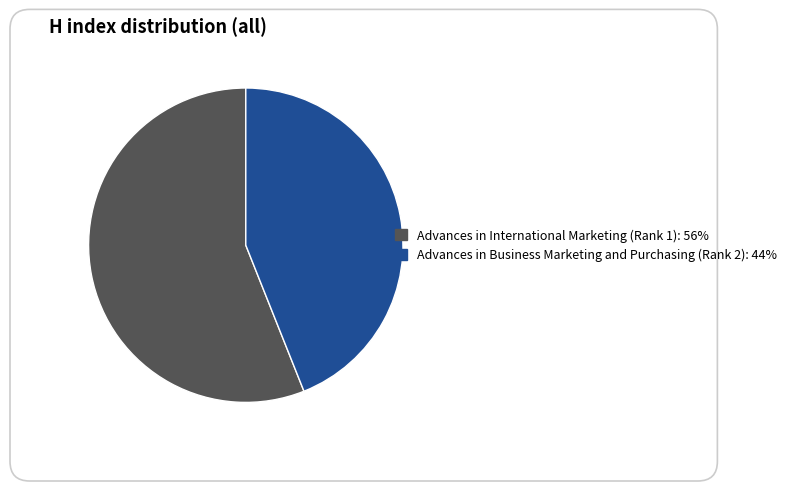

How many segments does this pie chart have?

2